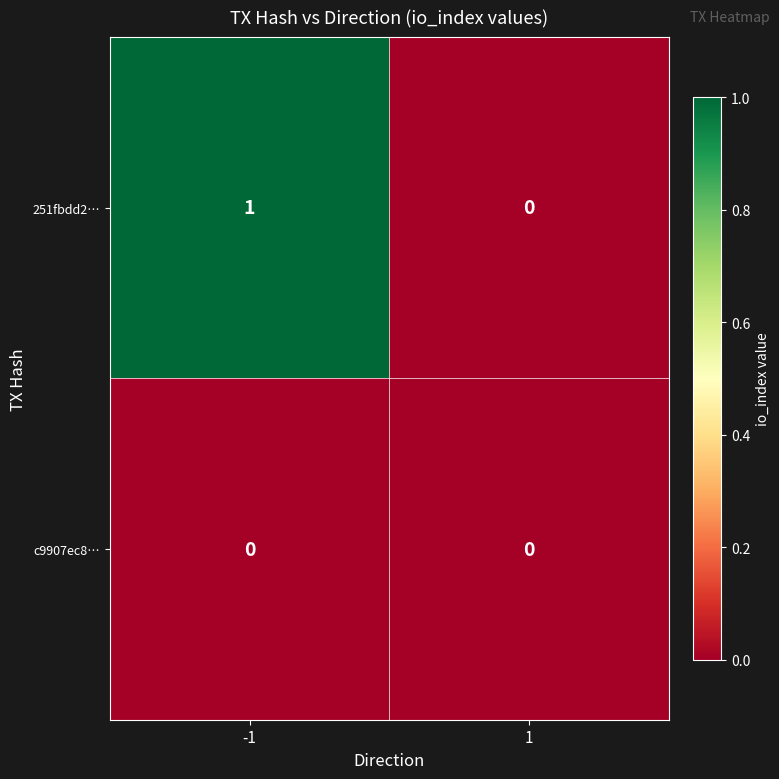

Rank the series by their average value, from highest to lowest.

251fbdd2…, c9907ec8…